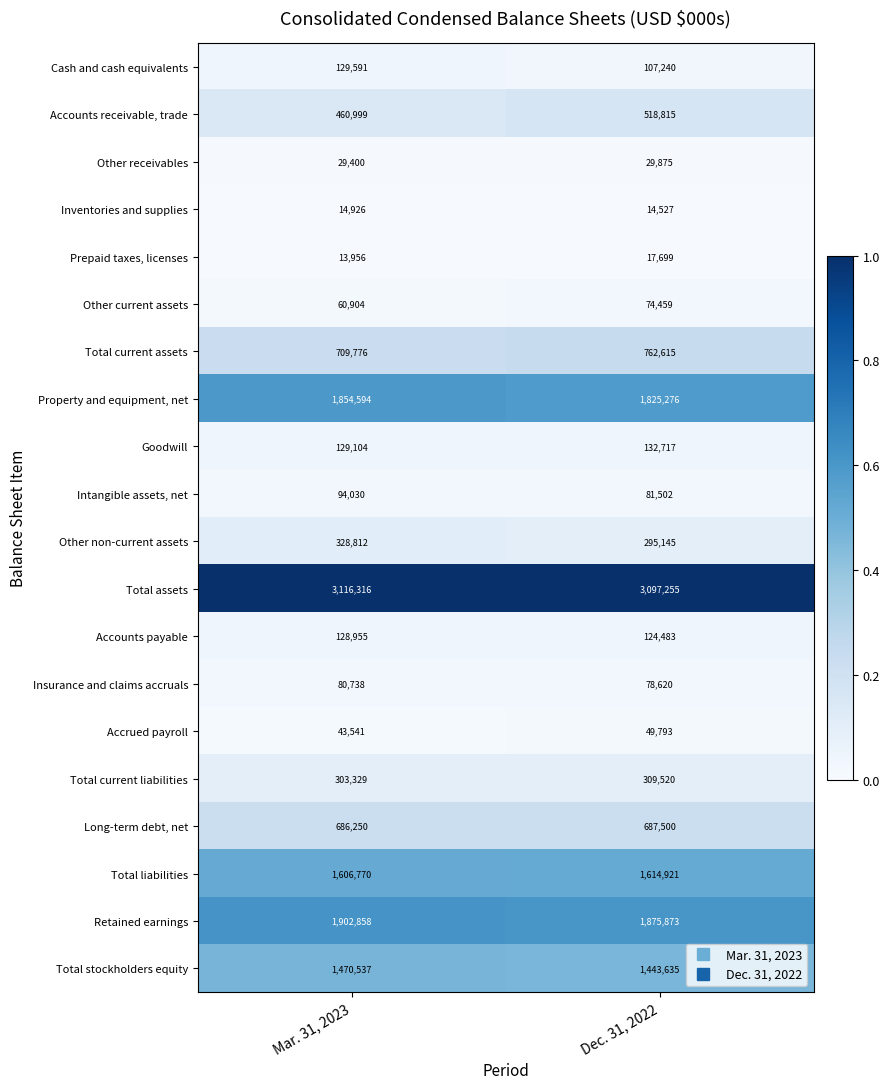

Rank the series at Dec. 31, 2022 from highest to lowest value.

Total assets, Retained earnings, Property and equipment, net, Total liabilities, Total stockholders equity, Total current assets, Long-term debt, net, Accounts receivable, trade, Total current liabilities, Other non-current assets, Goodwill, Accounts payable, Cash and cash equivalents, Intangible assets, net, Insurance and claims accruals, Other current assets, Accrued payroll, Other receivables, Prepaid taxes, licenses, Inventories and supplies